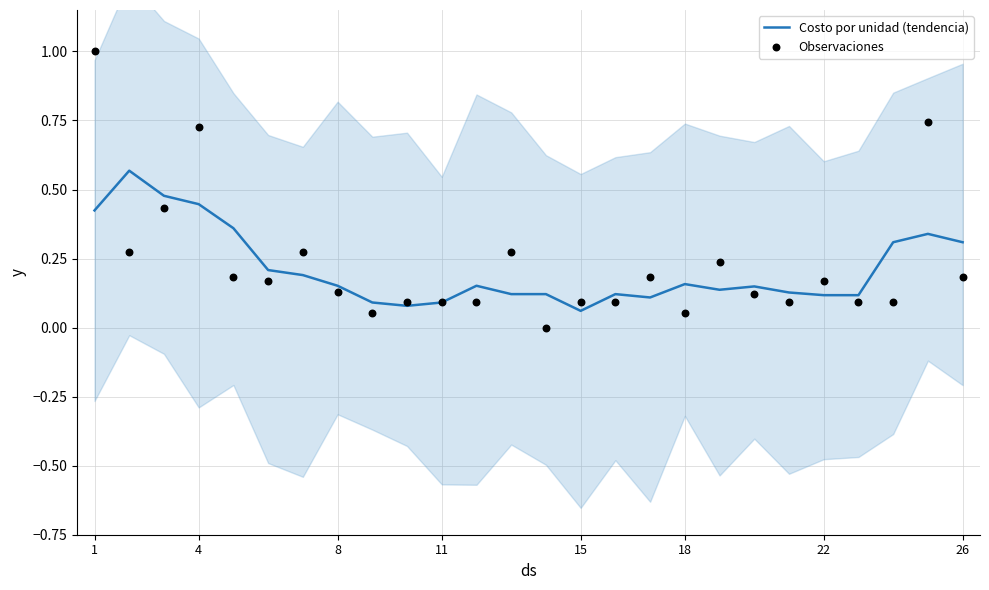

Which series contains the highest Y value?

Observaciones